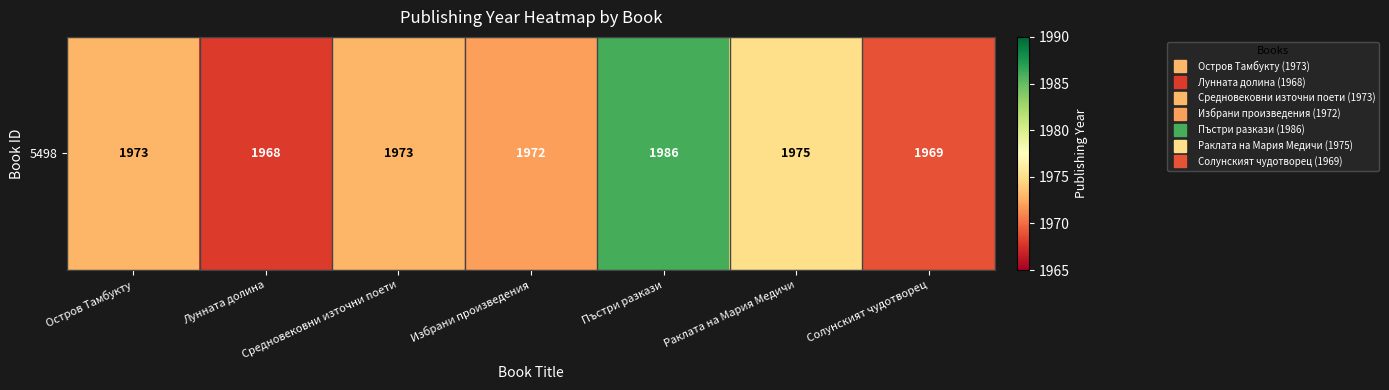

The value at Солунският чудотворец is 2891. True or false?

False